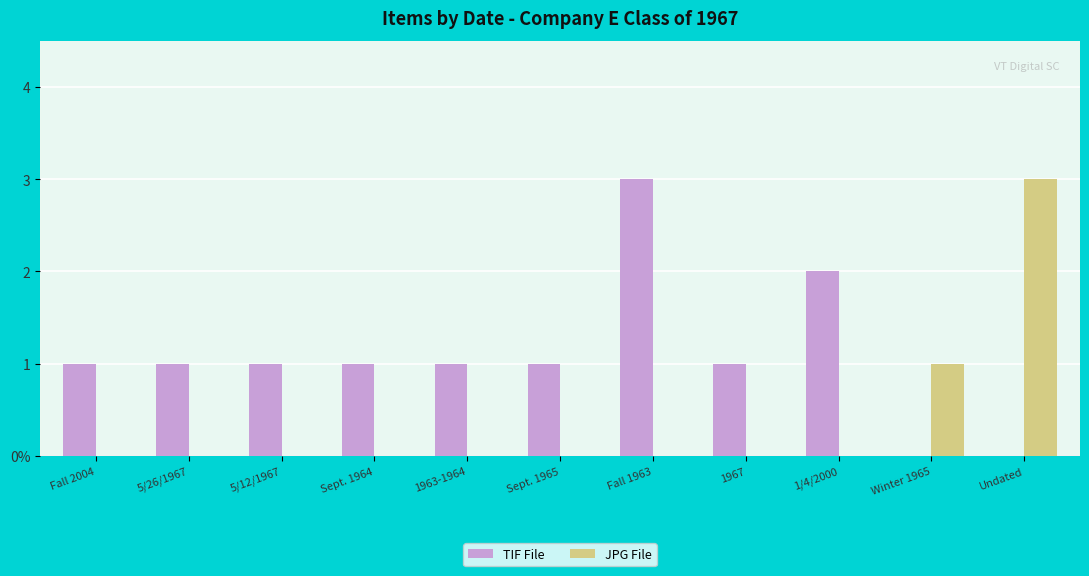

Are the bars grouped side by side (vs. stacked)?

Yes